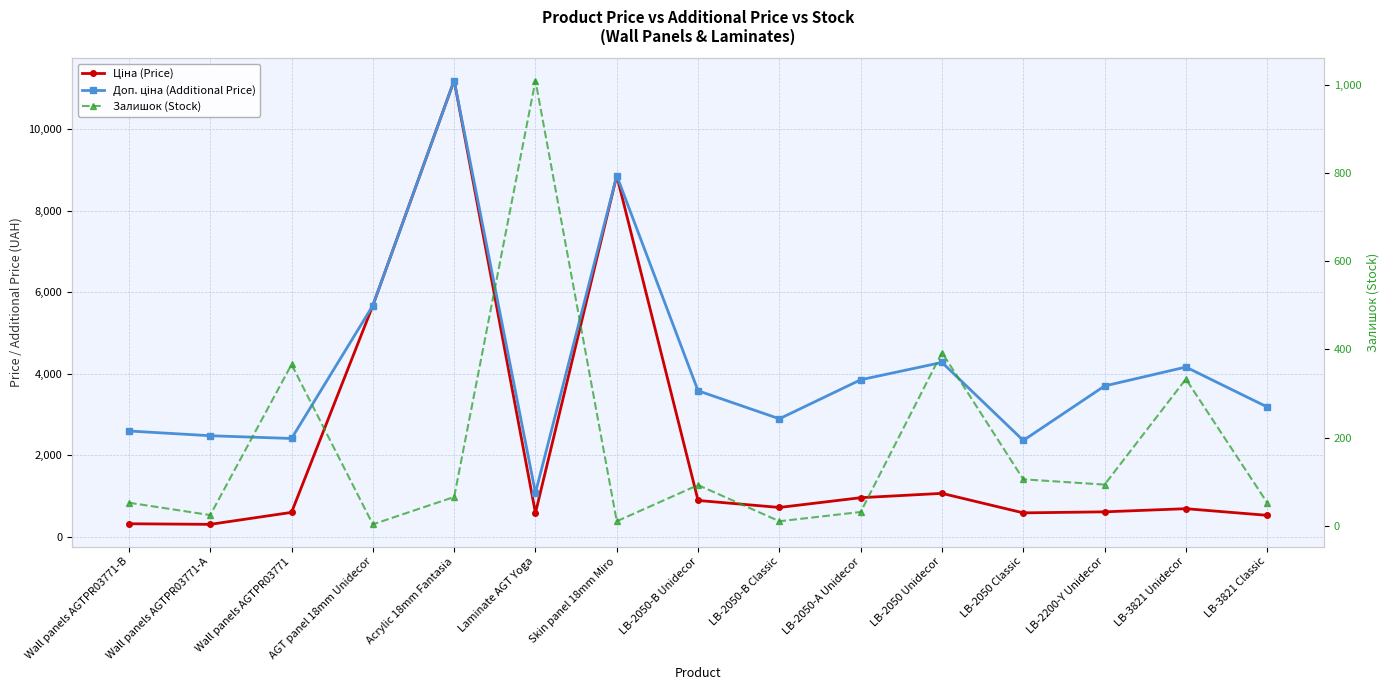

How many data points in Залишок (Stock) are above 66?

7